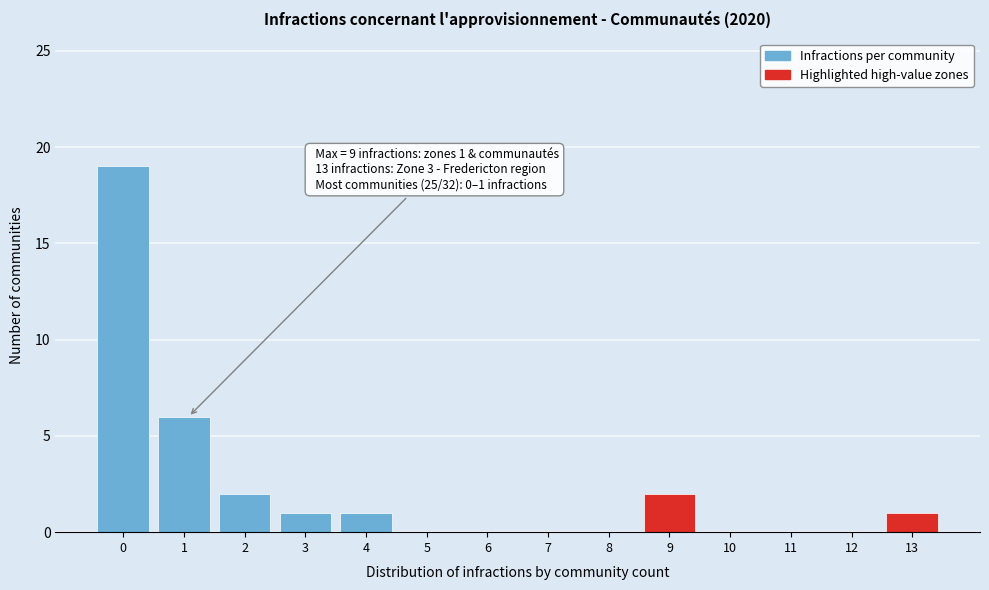

Reading left to right, transcribe all the data shown in this chart.

0=19	1=6	2=2	3=1	4=1	5=0	6=0	7=0	8=0	9=2	10=0	11=0	12=0	13=1